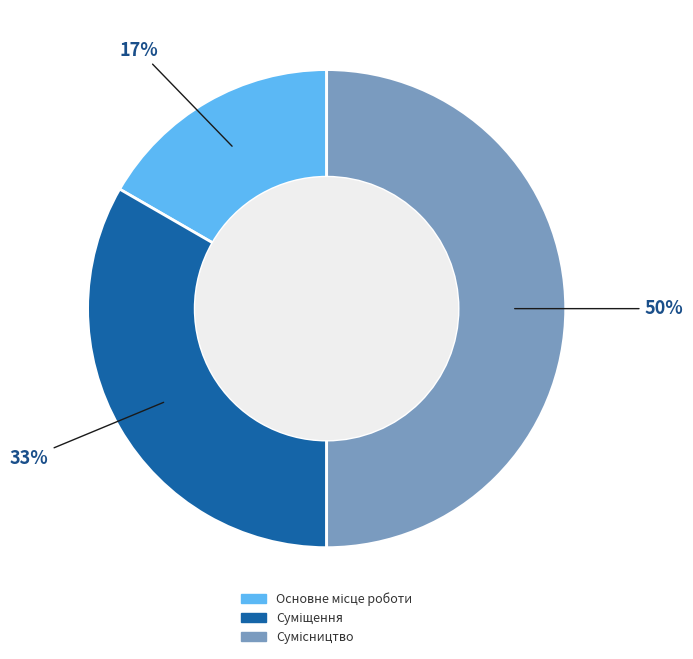

To the nearest percent, what is the average slice percentage?

33%